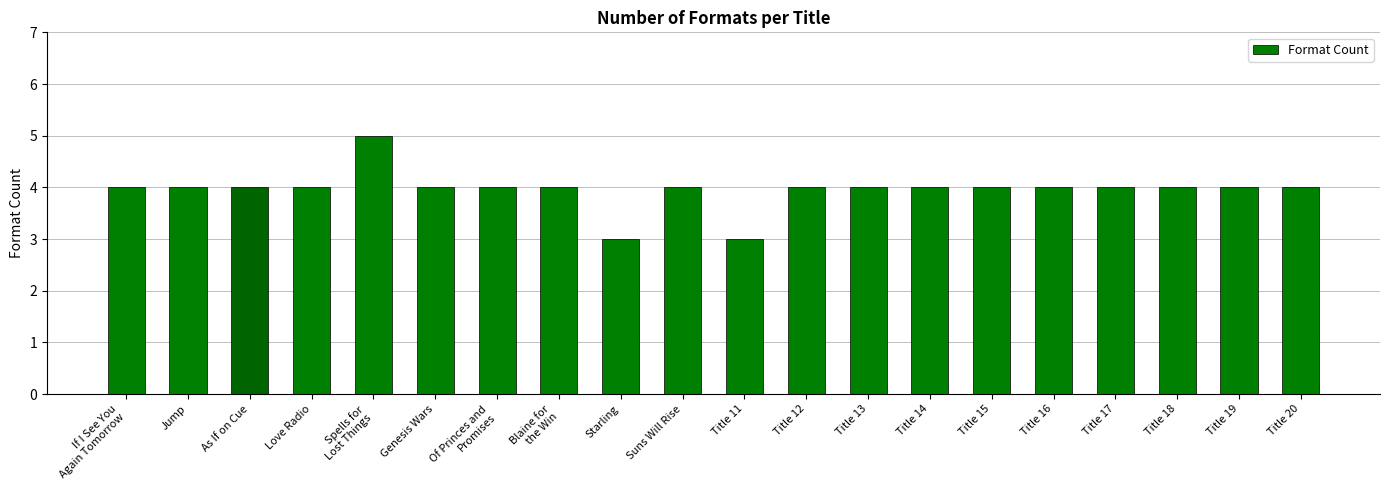

The value at Suns Will Rise is 1. True or false?

False